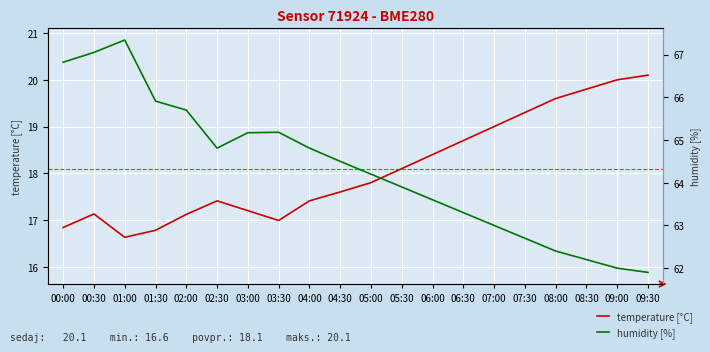

In temperature [°C], how many points are lower than both neighbors (excluding endpoints)?

2